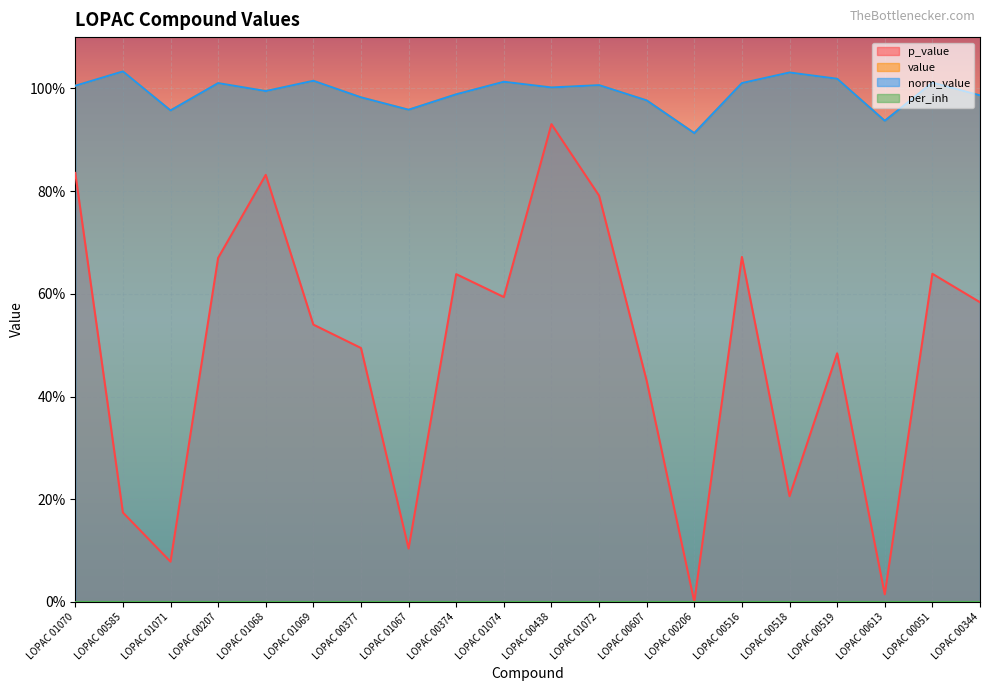

What is the highest value of the norm_value series?

1.0